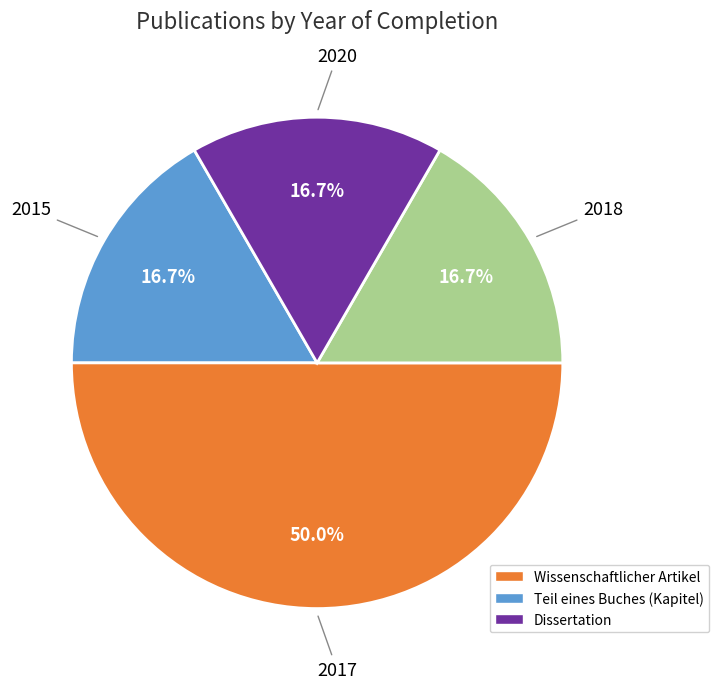

Does 2018 represent more than half of the total?

No